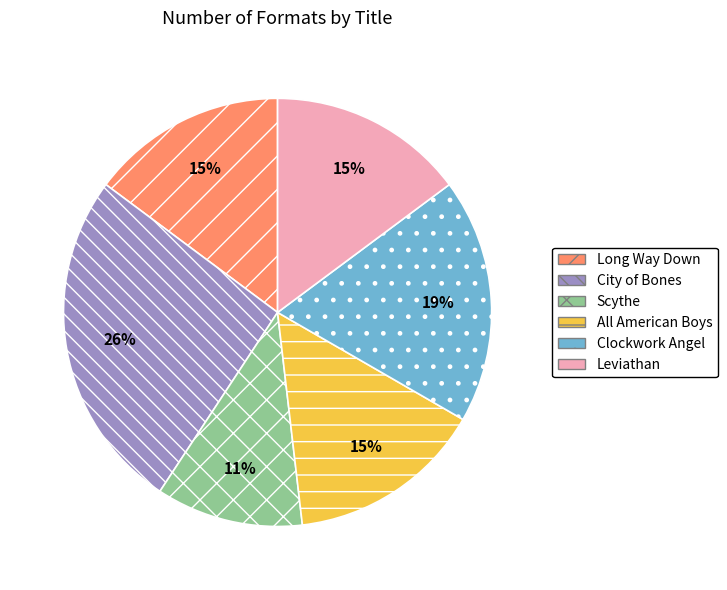

Count the number of slices in the pie.

6